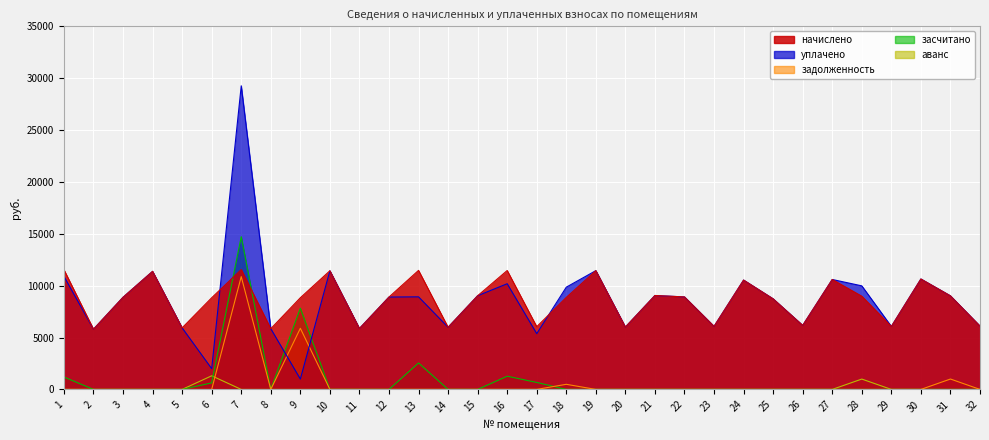

At which label does уплачено first exceed 8916?

1